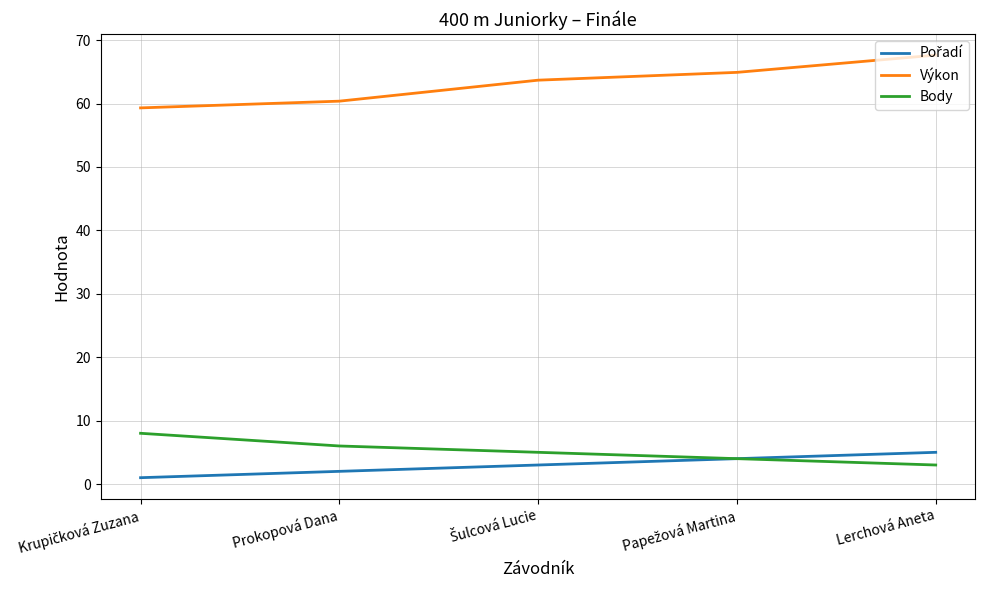

What is the total value across all series at Lerchová Aneta?

75.6